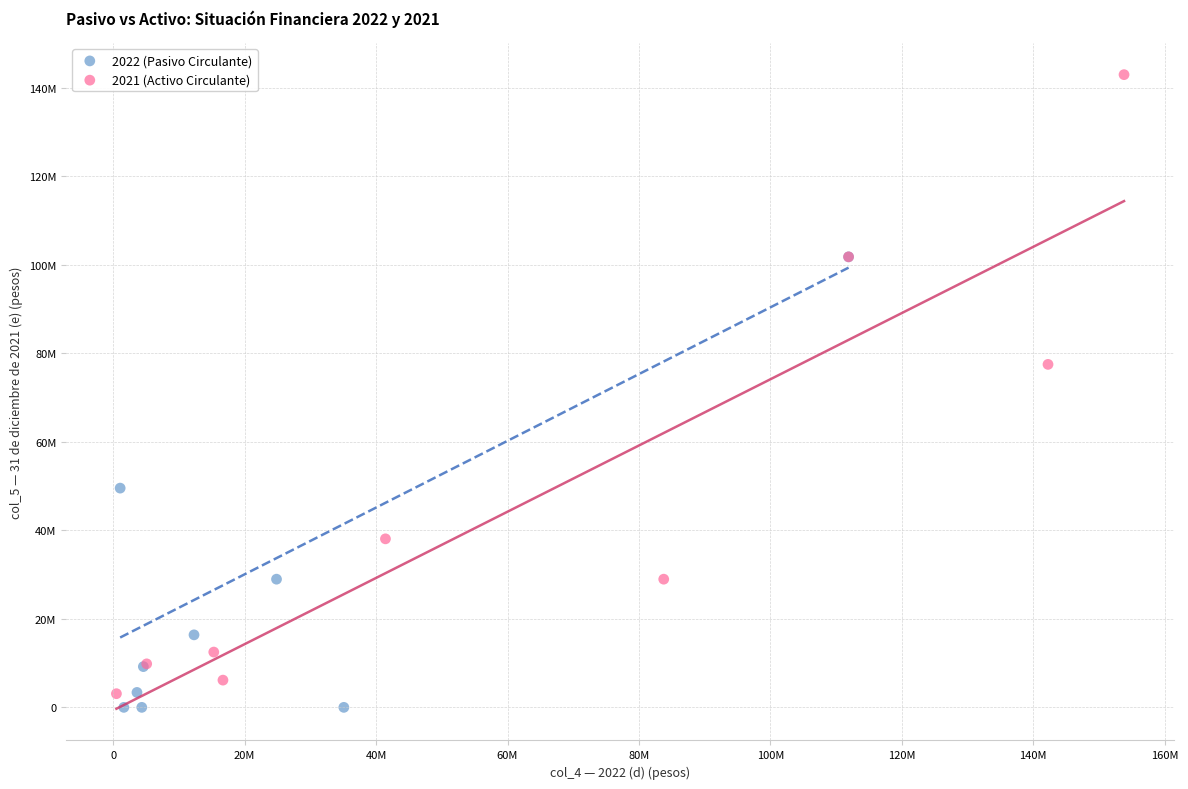

Which series has the widest spread of Y values?

2021 (Activo Circulante)